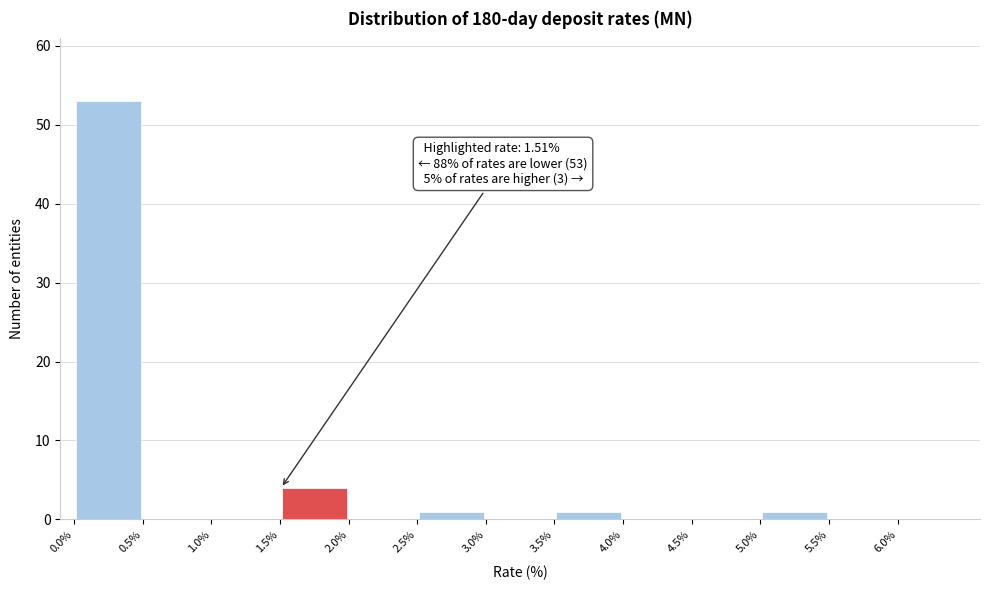

Which range on the x-axis has the tallest bar?

0.0 to 0.5